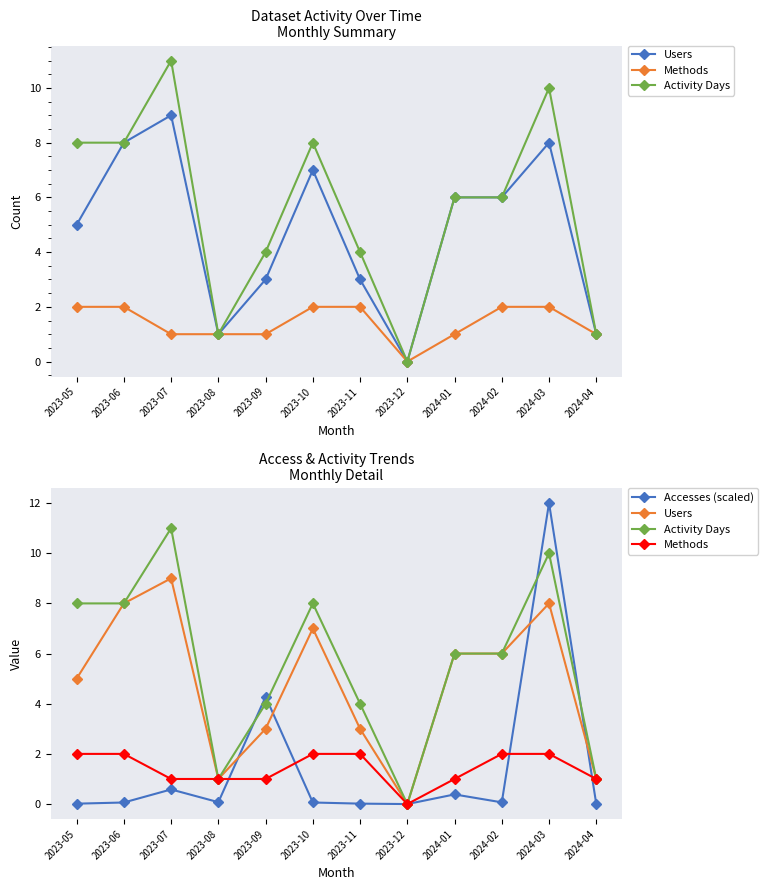

Between 2023-09 and 2024-01, which series saw the biggest shift?

Accesses (scaled)